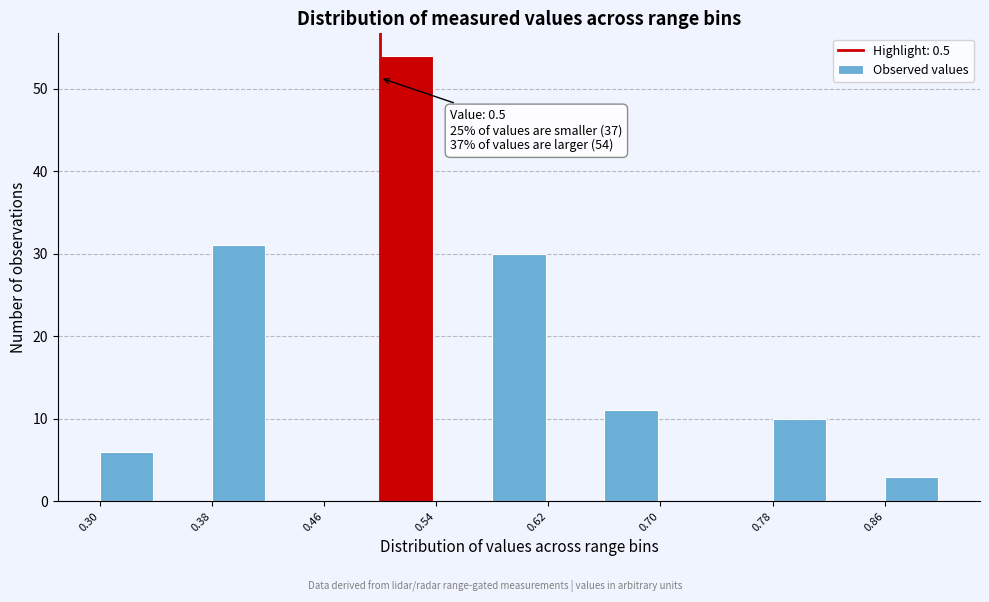

Over which range of the x-axis is the bar tallest?

0.50 to 0.54